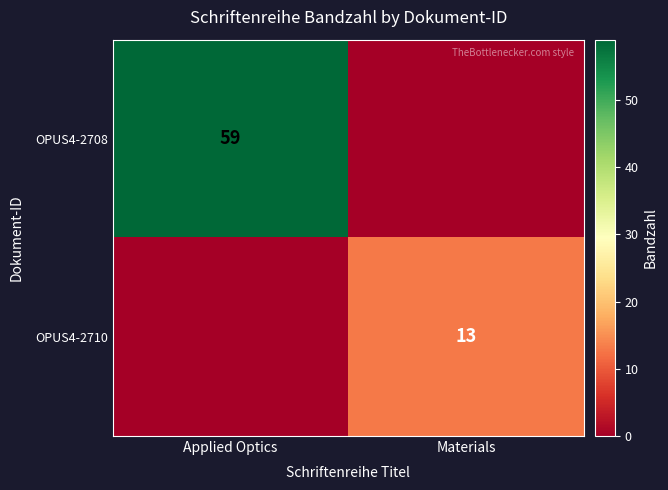

True or false: OPUS4-2708 has a value of 95 at Applied Optics.

False